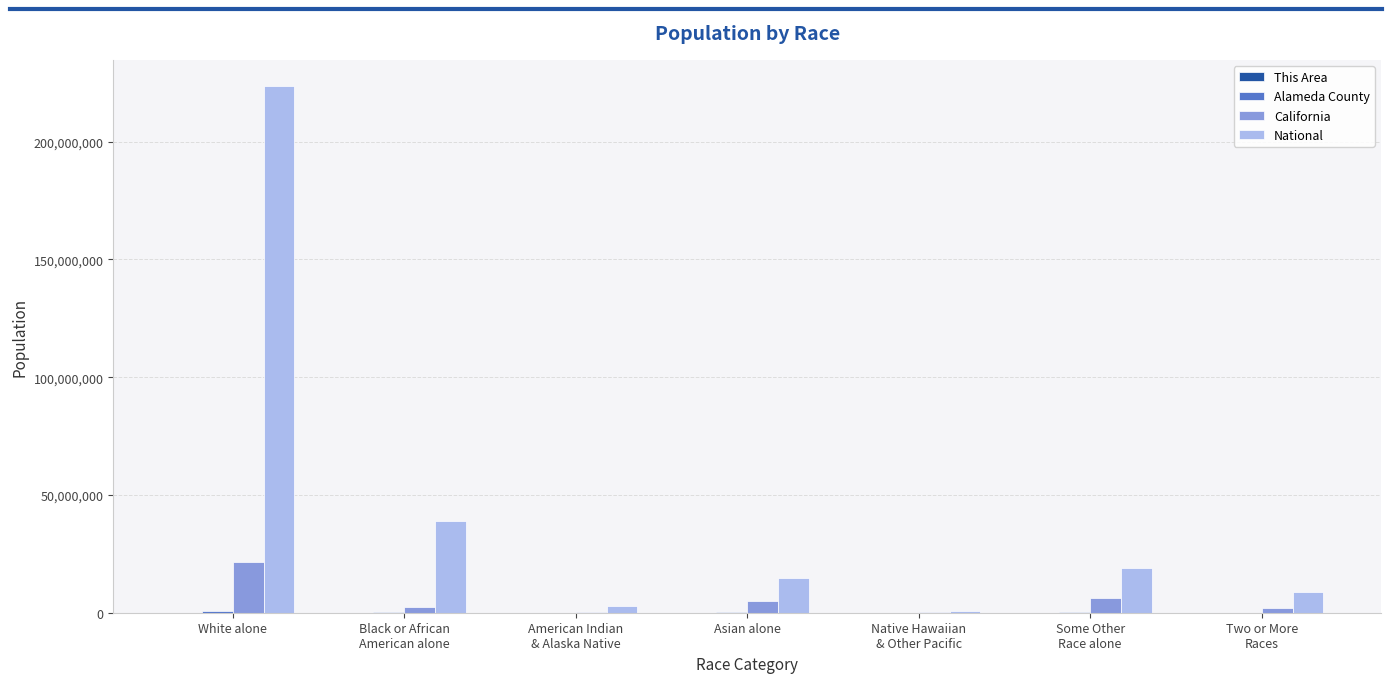

At which label does California reach its peak?

White alone